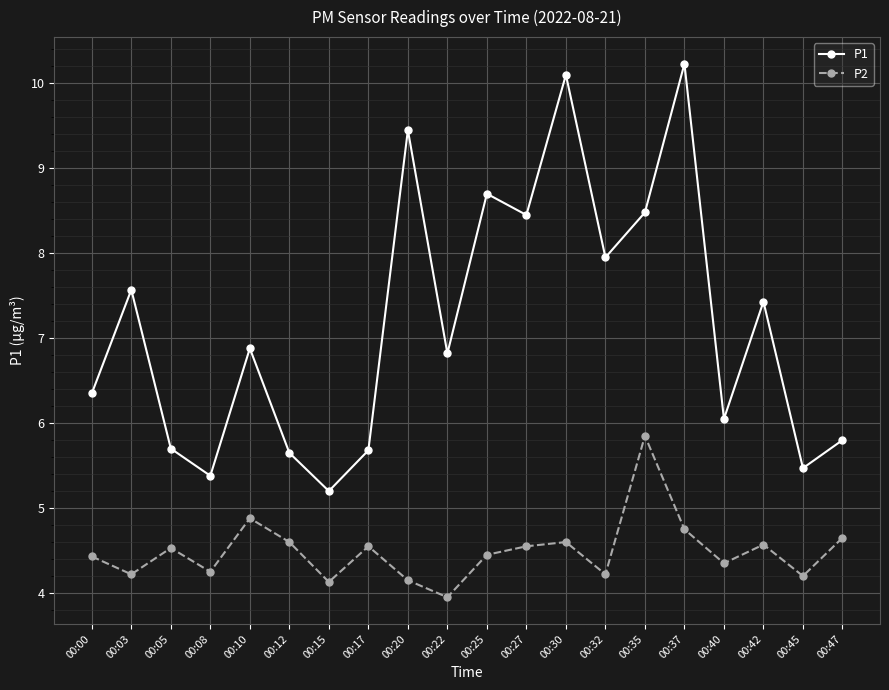

At which label does P1 first exceed 6?

00:00